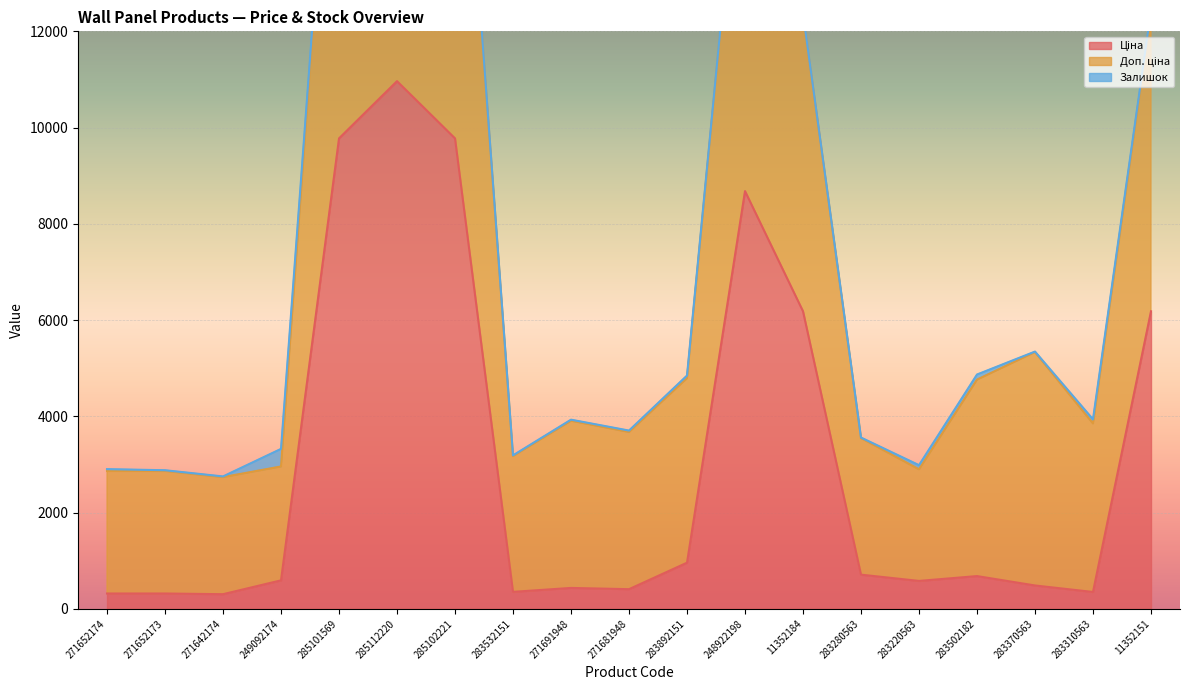

At which category is the sum across all series the highest?

285112220